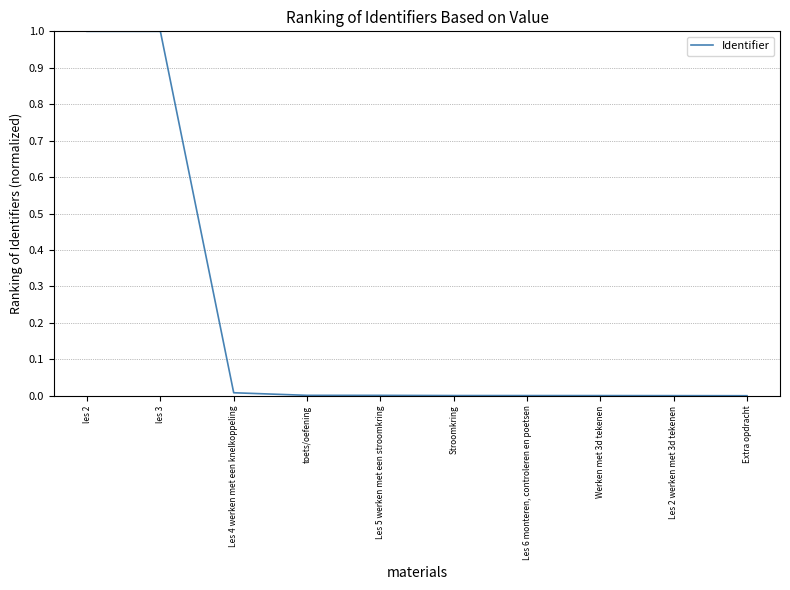

What is the maximum value shown in the chart?

1.0